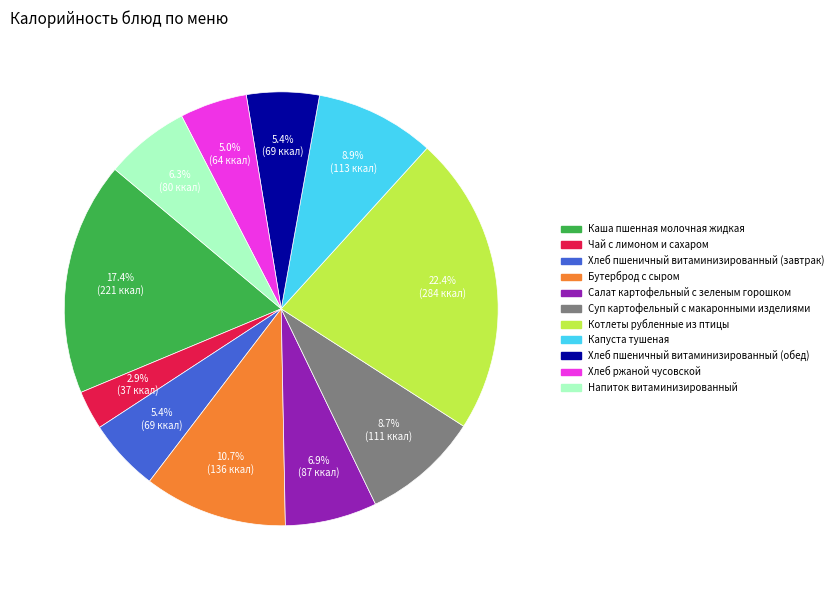

How many segments does this pie chart have?

11